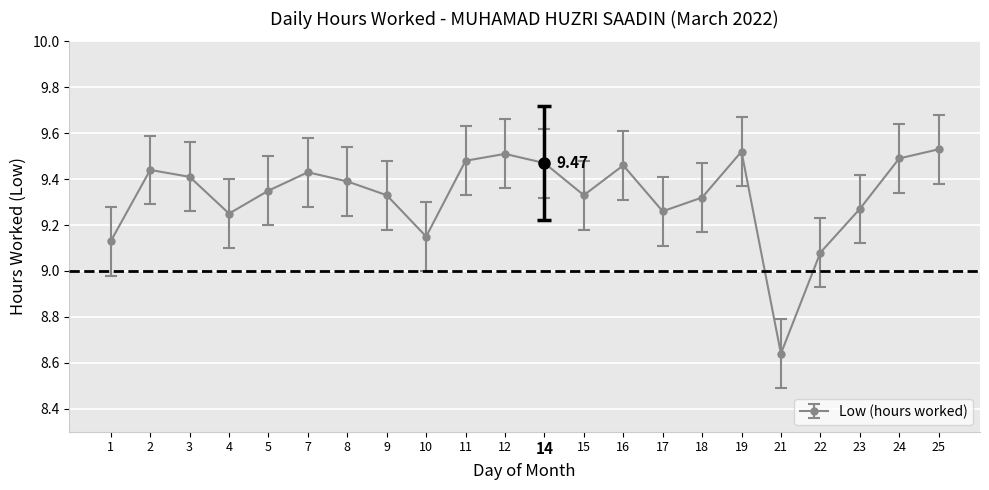

How many points are higher than both their immediate neighbors (excluding endpoints)?

5